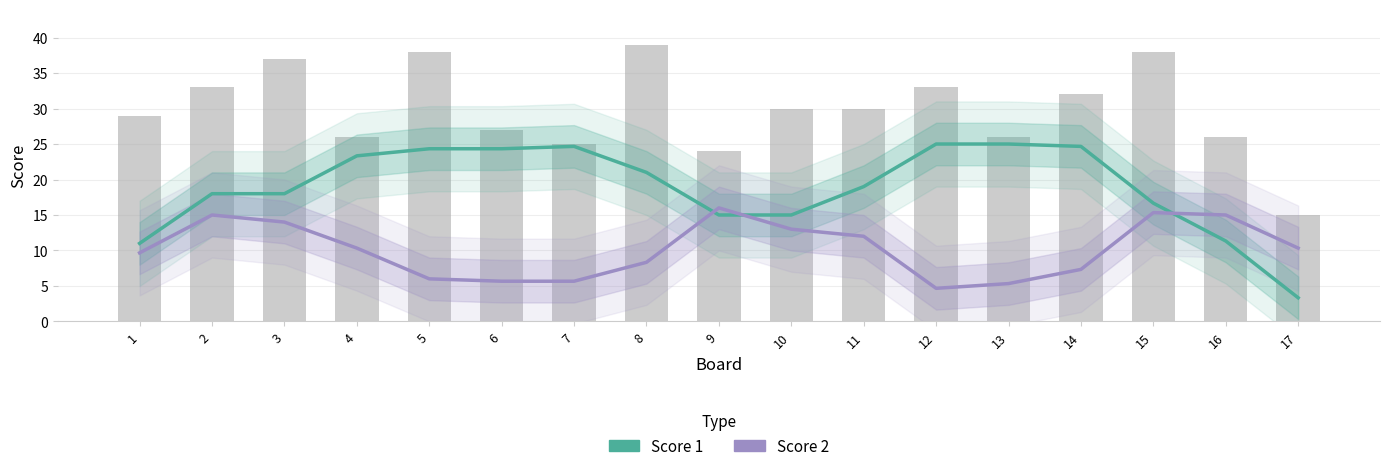

Is the value of Score 2 at 15 greater than the value of Score 1 at 13?

No